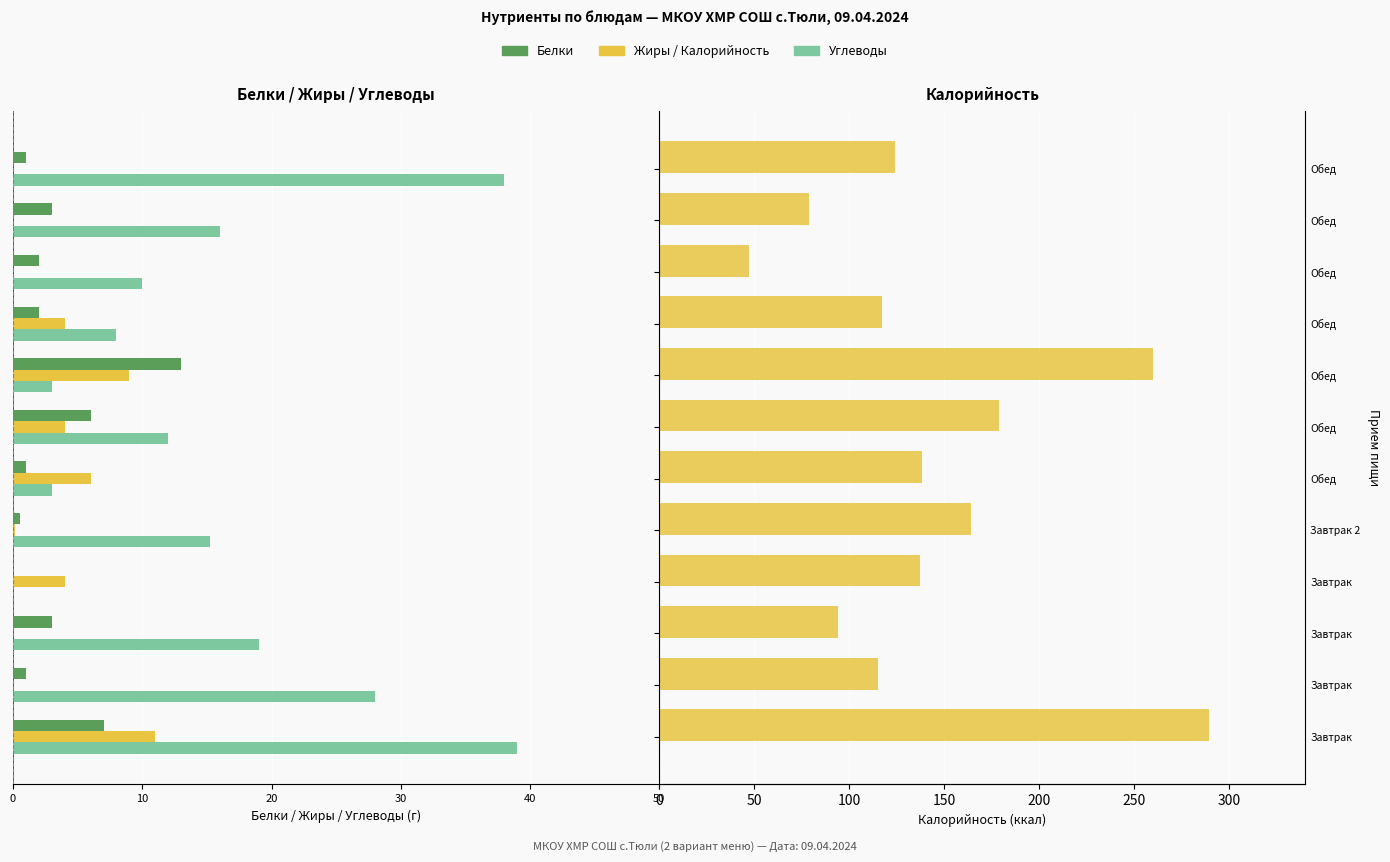

What is the difference between the second highest and minimum values in the Калорийность series?

213.0